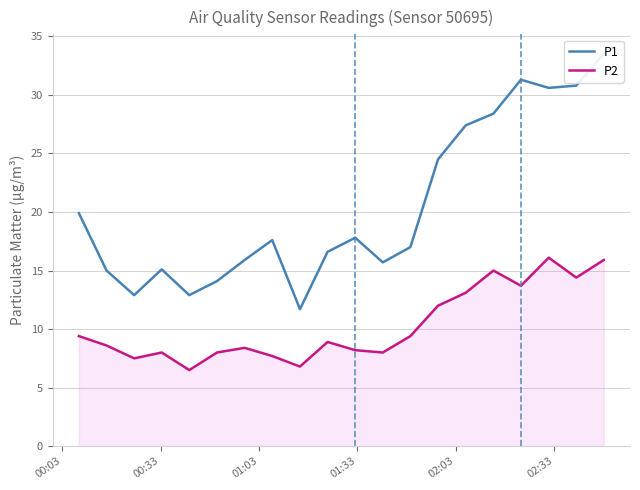

What is the difference between the maximum and minimum values in the P1 series?

21.8